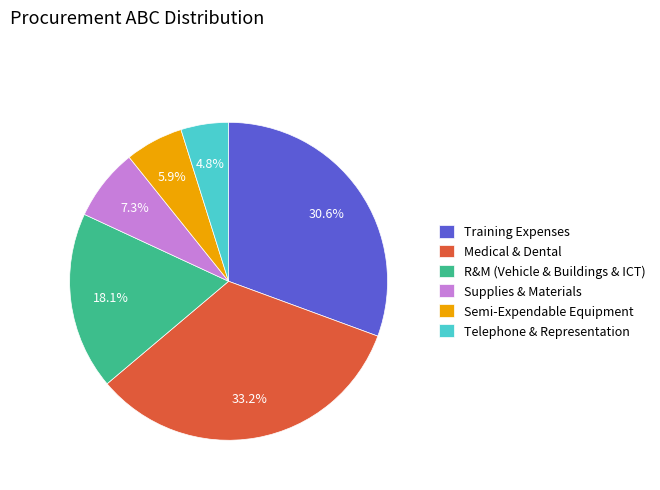

Combined, what portion of the pie is Semi-Expendable Equipment and R&M (Vehicle & Buildings & ICT)?

24.0%